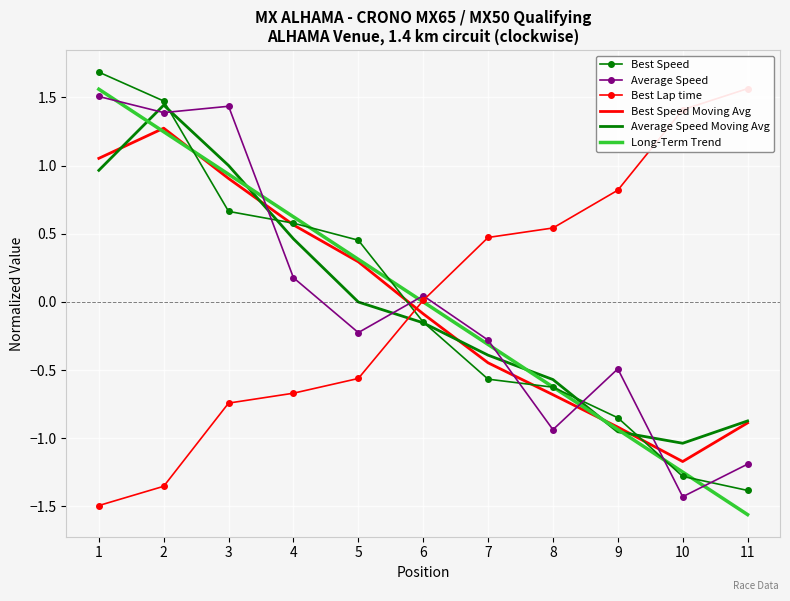

True or false: Best Lap time and Best Speed intersect in this chart.

True